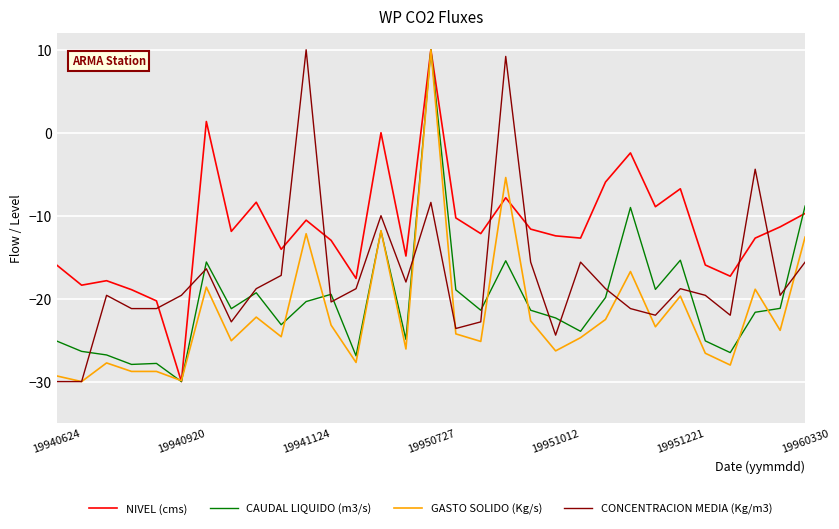

What is the minimum value for GASTO SOLIDO (Kg/s)?

-30.0